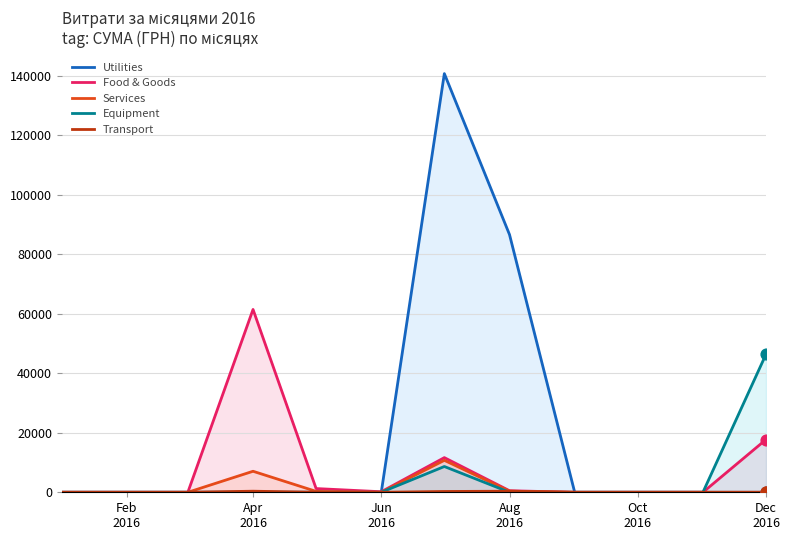

Which series has the largest total across all categories?

Utilities